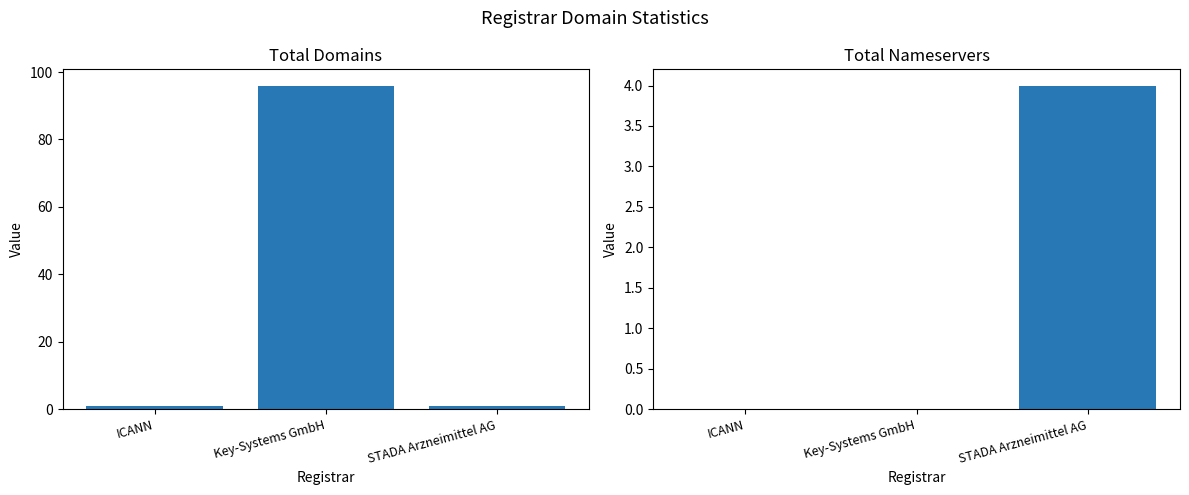

What is the sum of all total-domains values?

98